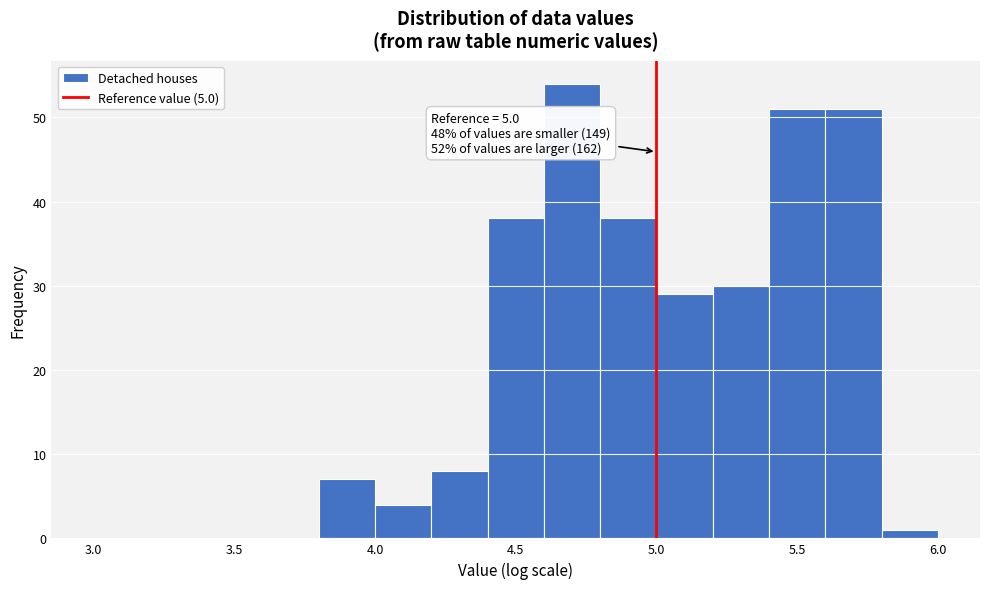

Which range on the x-axis has the tallest bar?

4.6 to 4.8